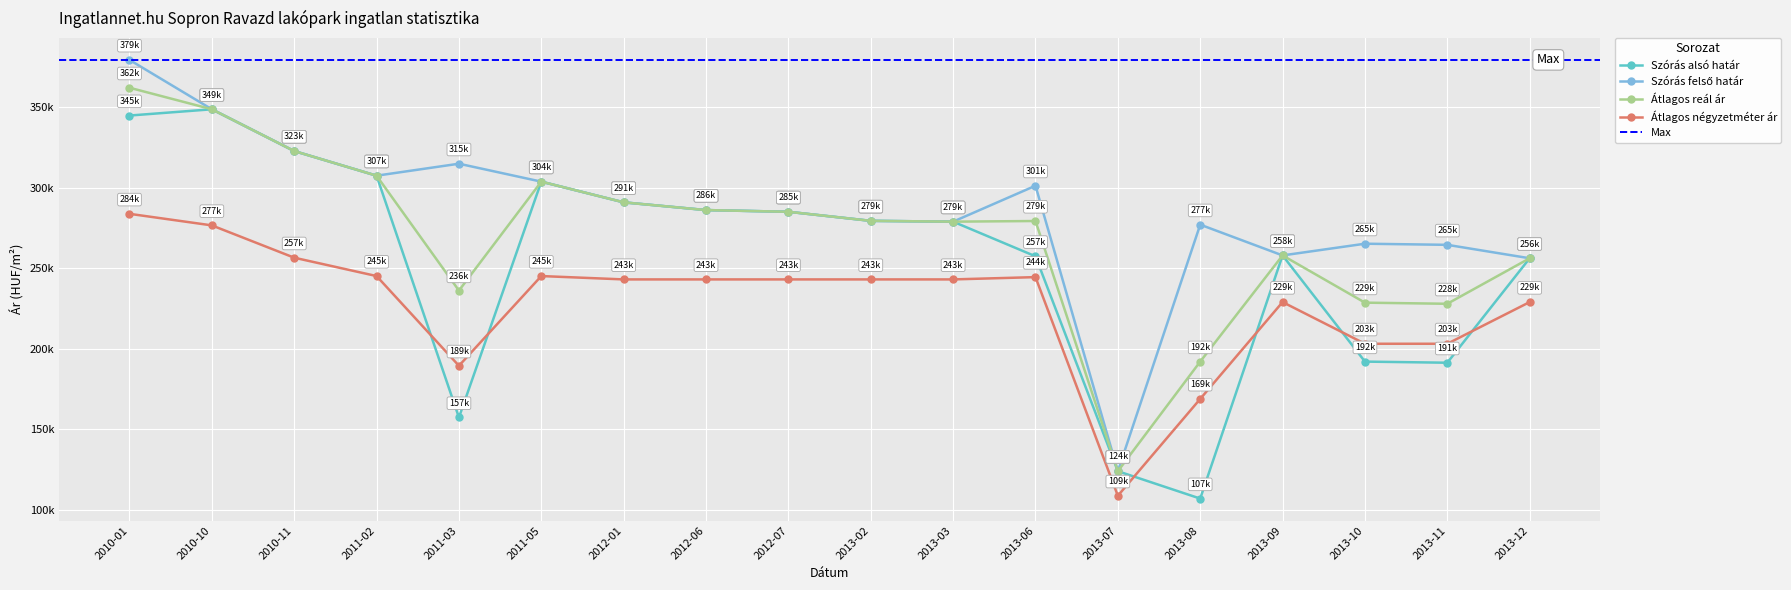

What is the average value of the Szórás alsó határ series?

255081